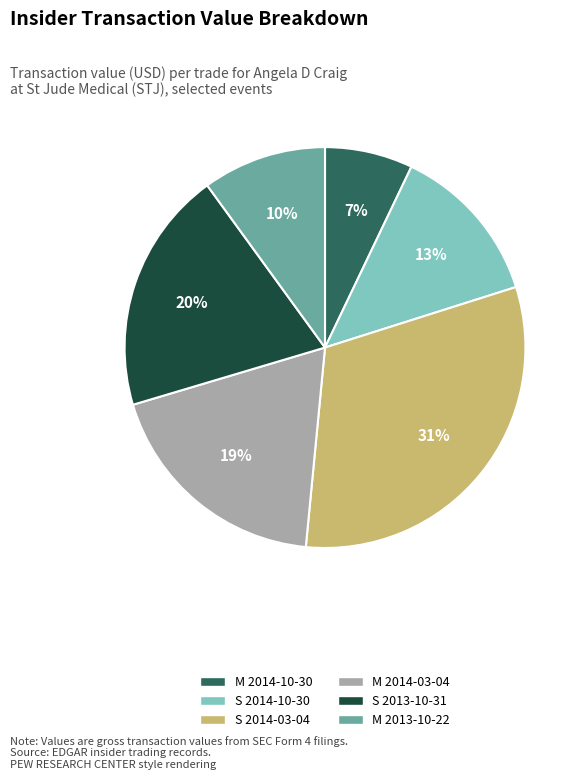

Which has a higher value, S 2014-03-04 or M 2013-10-22?

S 2014-03-04